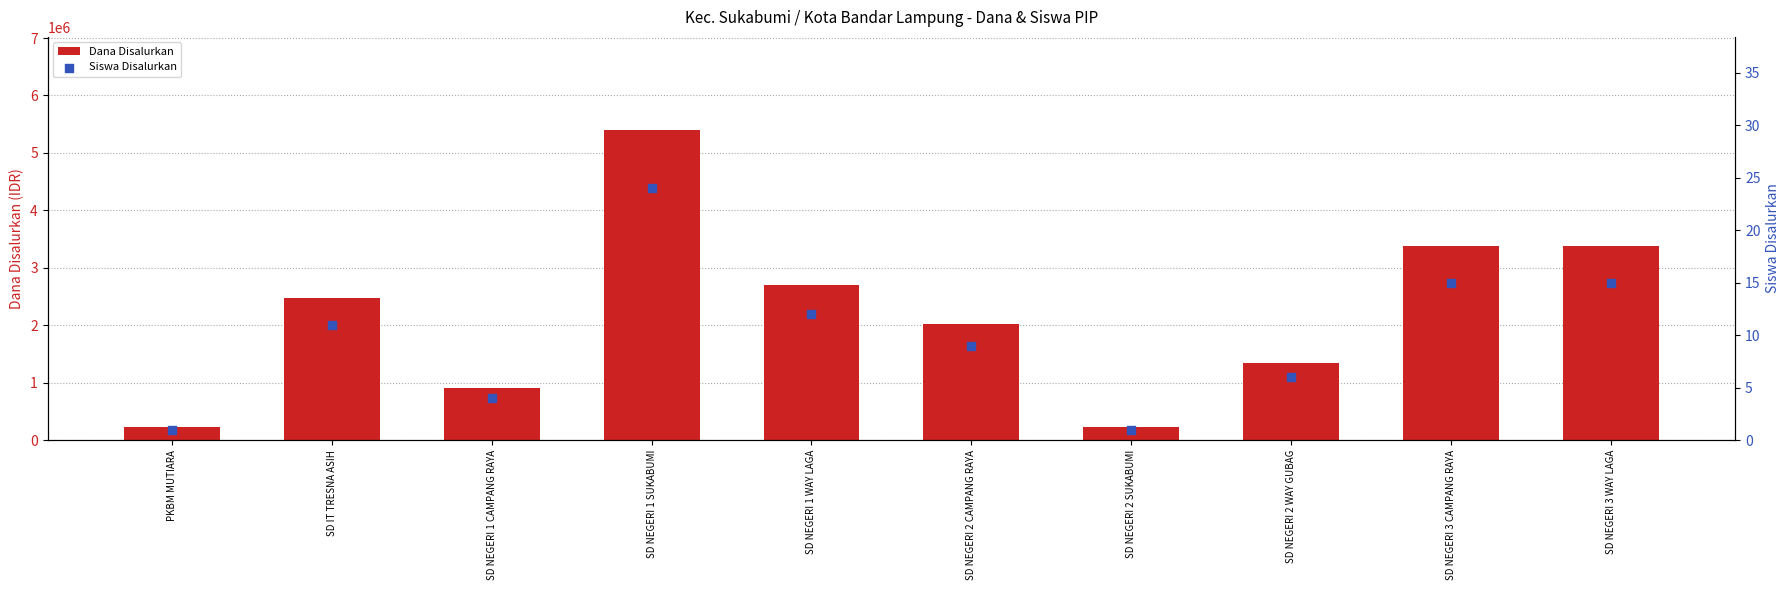

Which series contains the lowest Y value?

Siswa Disalurkan